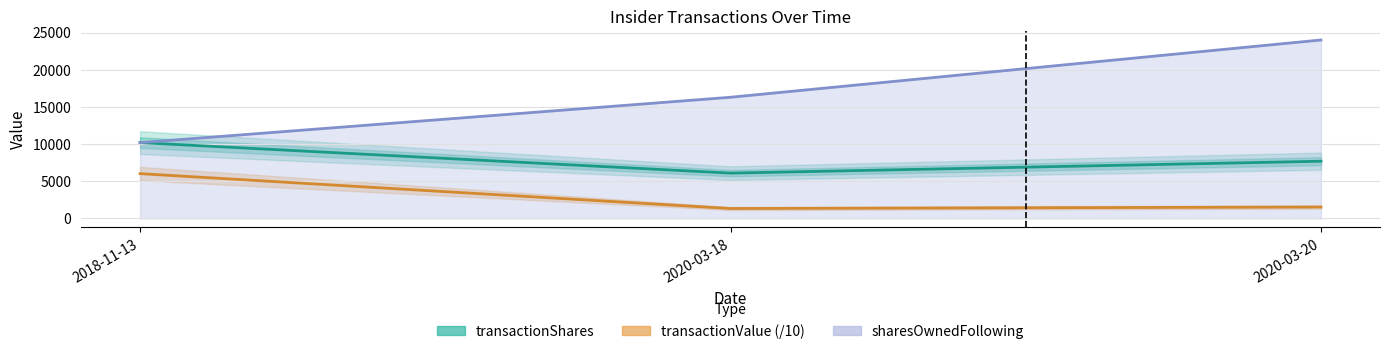

What position from the right is 2018-11-13?

3